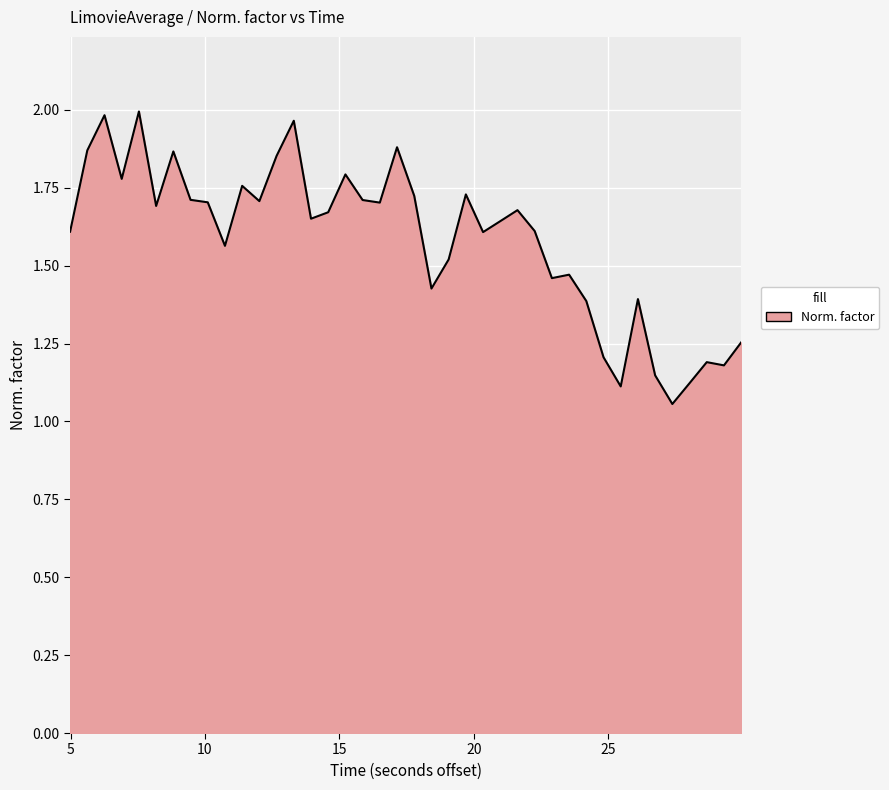

What is the difference between the maximum and minimum values?

0.9